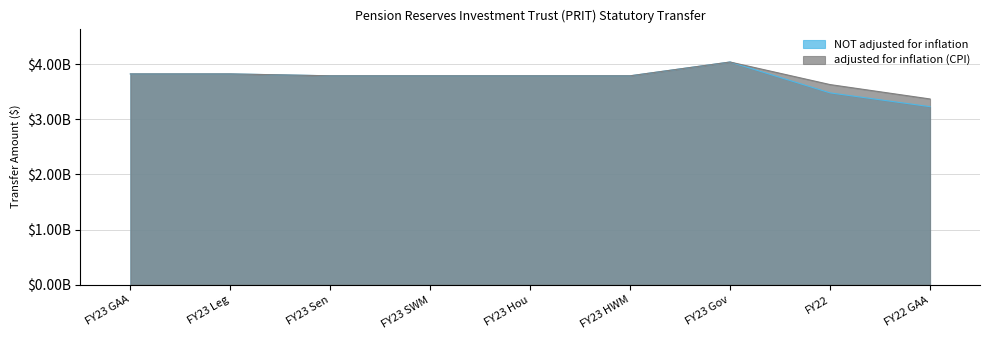

True or false: adjusted for inflation (CPI) and NOT adjusted for inflation intersect in this chart.

False